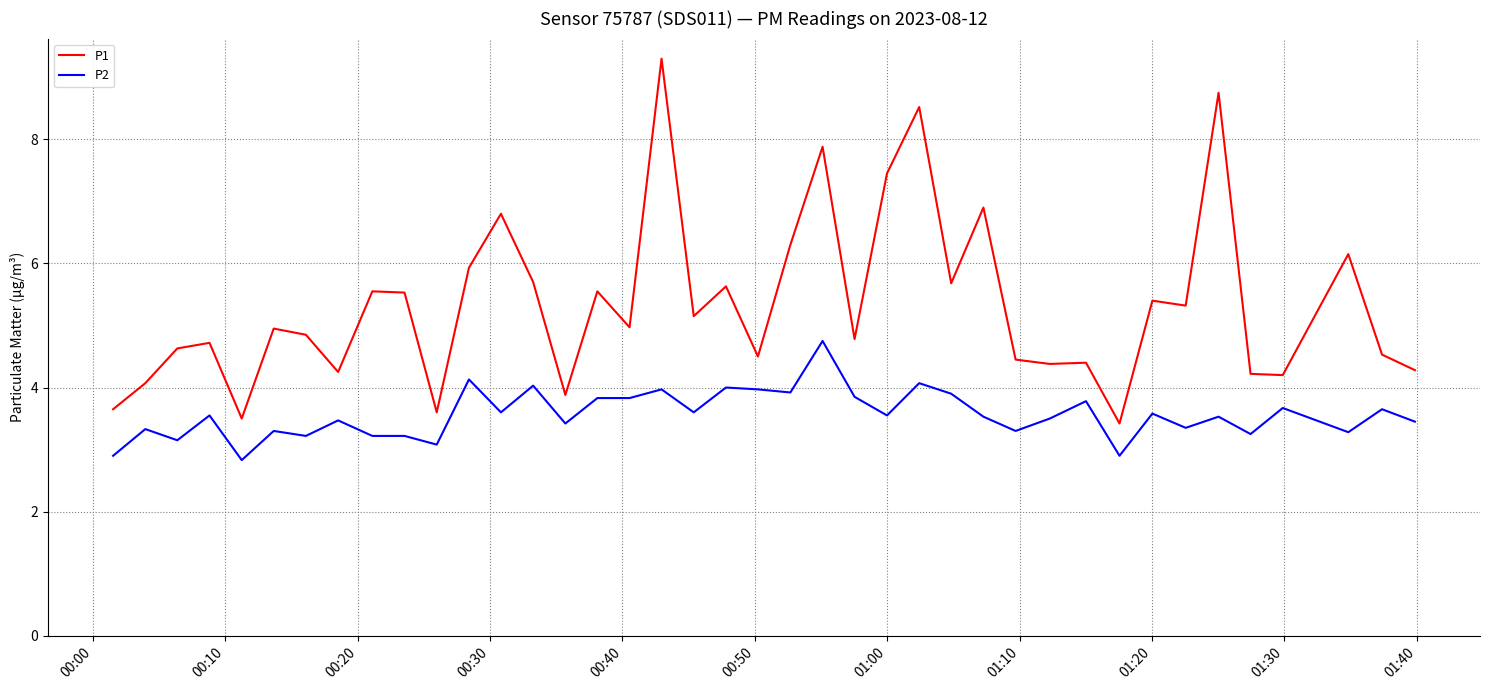

Rank the series by their average value, from highest to lowest.

P1, P2